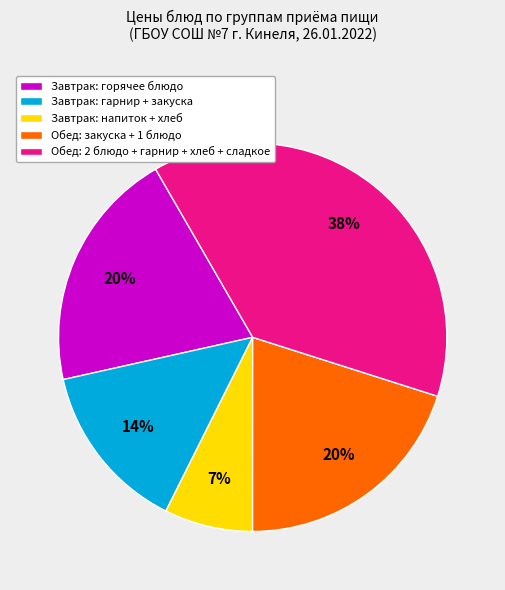

Is it true that Завтрак: напиток + хлеб is 7% of the pie?

True